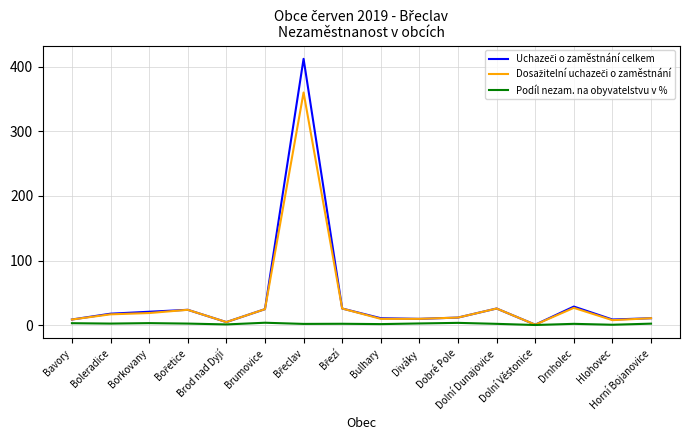

Which series has the largest total across all categories?

Uchazeči o zaměstnání celkem